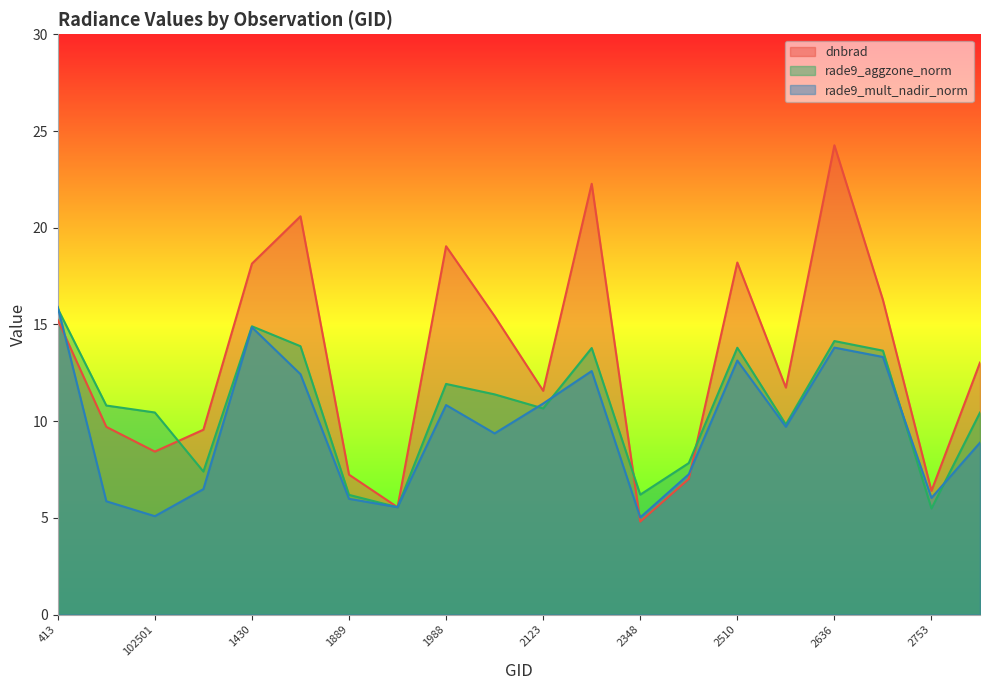

How many intersections are there between rade9_mult_nadir_norm and dnbrad?

3